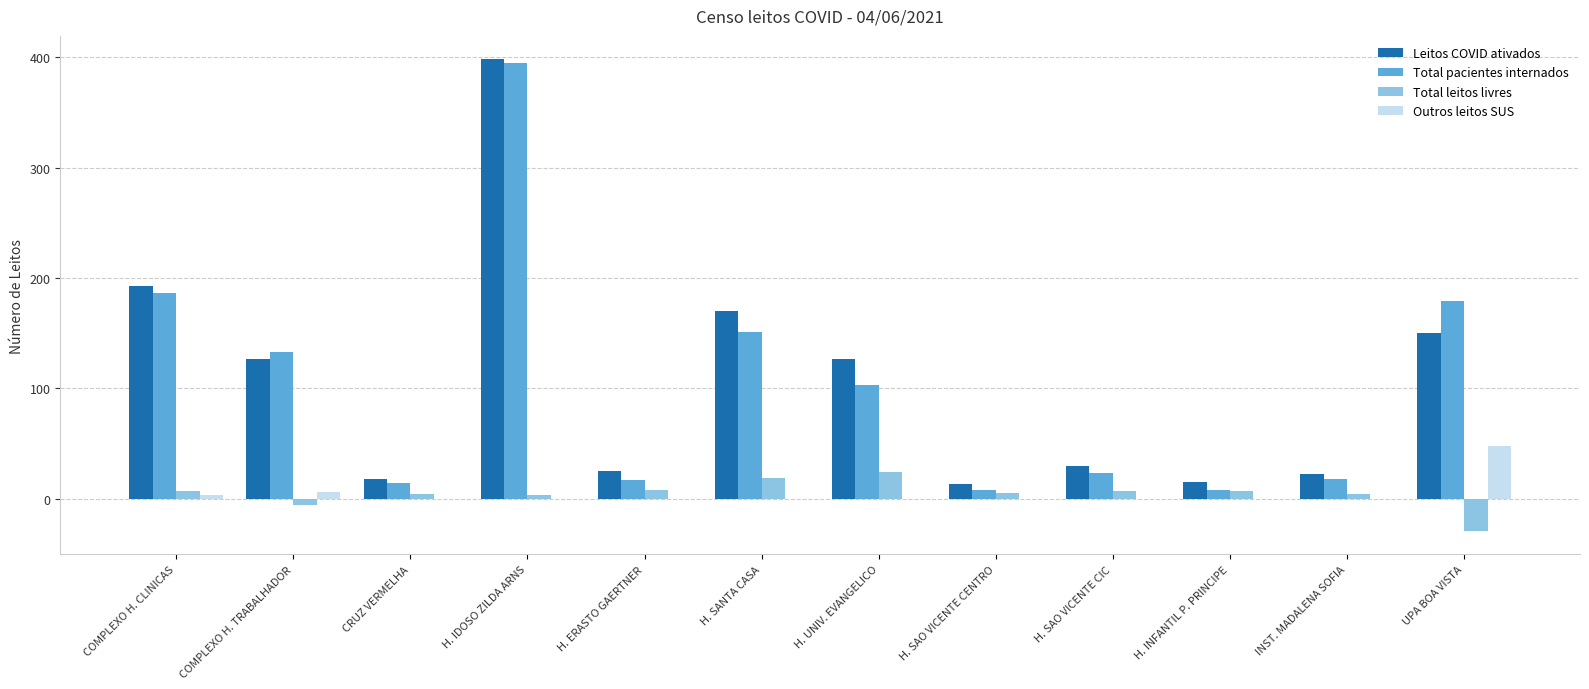

What are all the series names shown in the legend?

Leitos COVID ativados, Total pacientes internados, Total leitos livres, Outros leitos SUS